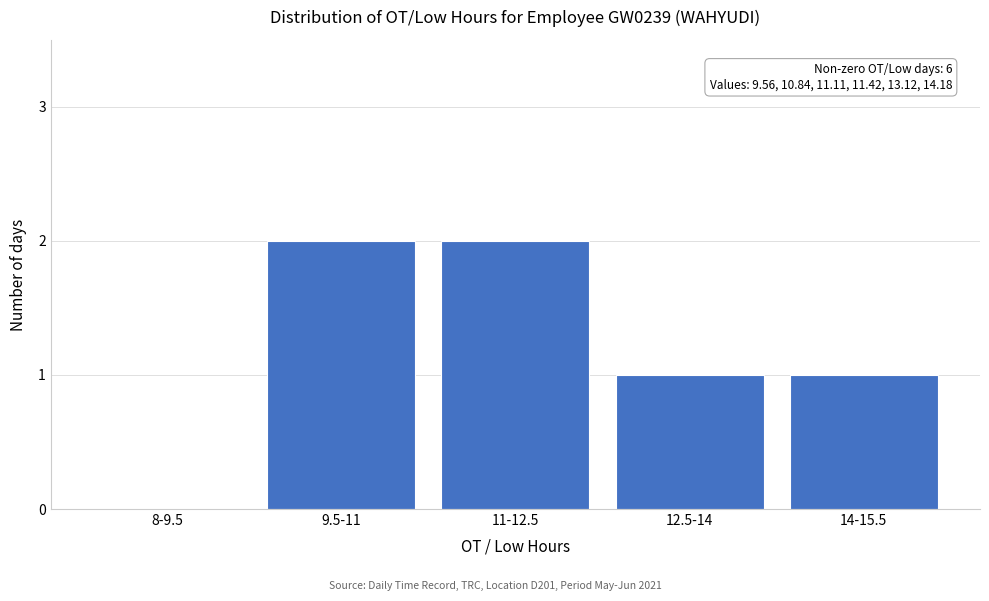

Reading right to left, extract all data points from this chart.

14-15.5=1	12.5-14=1	11-12.5=2	9.5-11=2	8-9.5=0